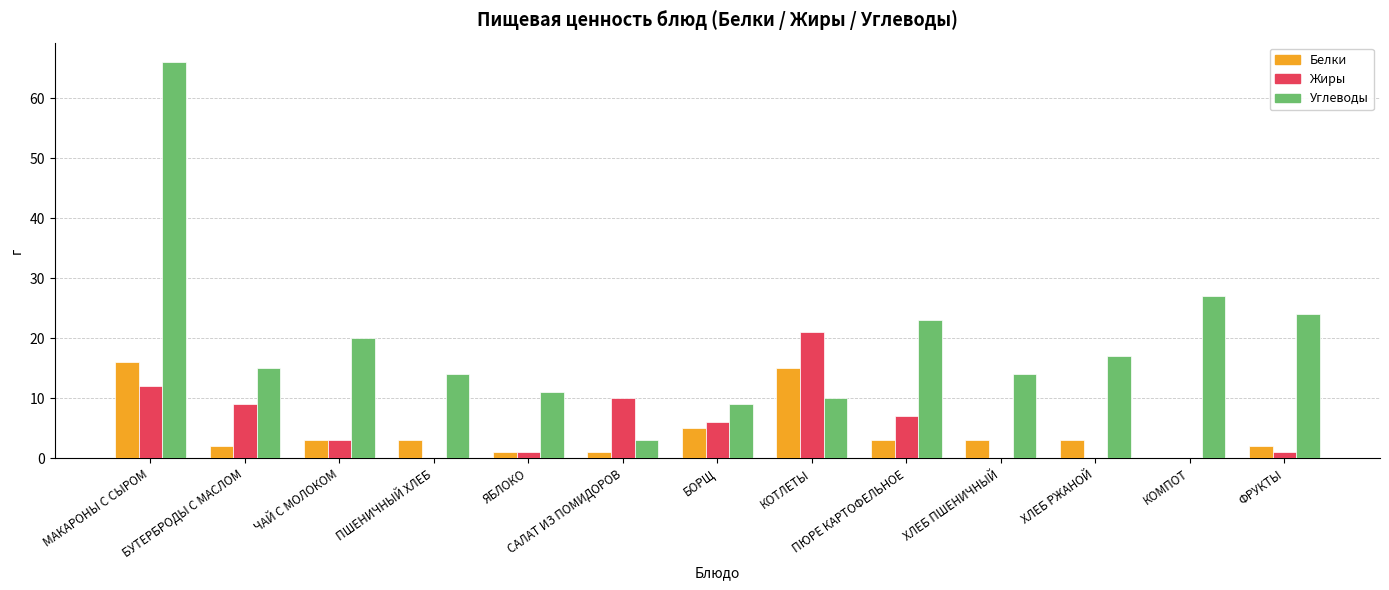

Reading left to right, extract all data points from this chart.

Белки: 16	2	3	3	1	1	5	15	3	3	3	0	2
Жиры: 12	9	3	0	1	10	6	21	7	0	0	0	1
Углеводы: 66	15	20	14	11	3	9	10	23	14	17	27	24